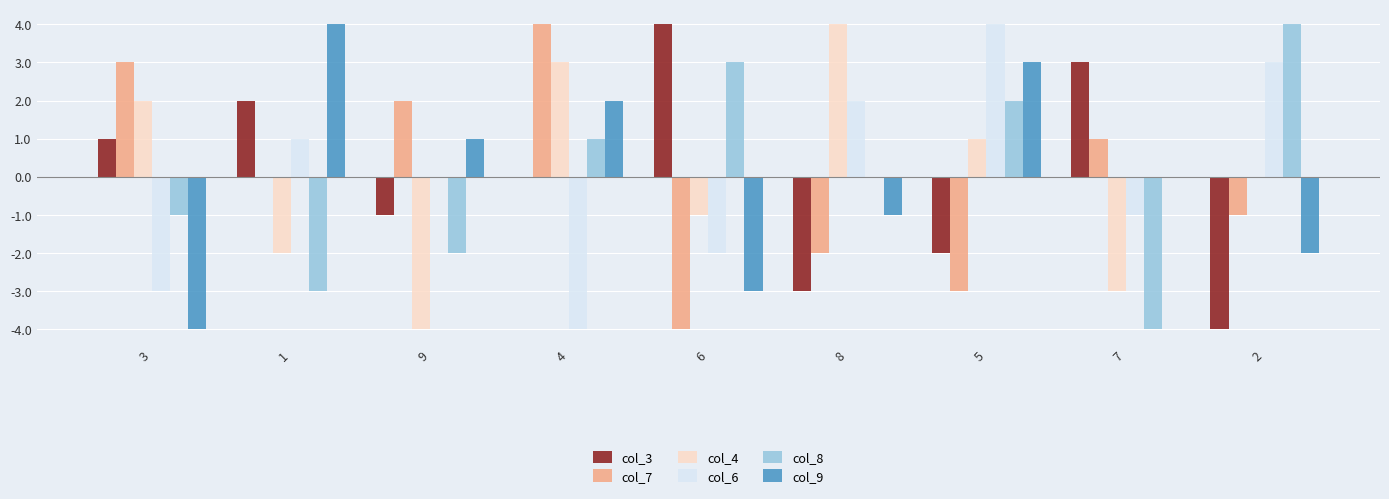

True or false: col_6 has a value of 2 at 8.

True